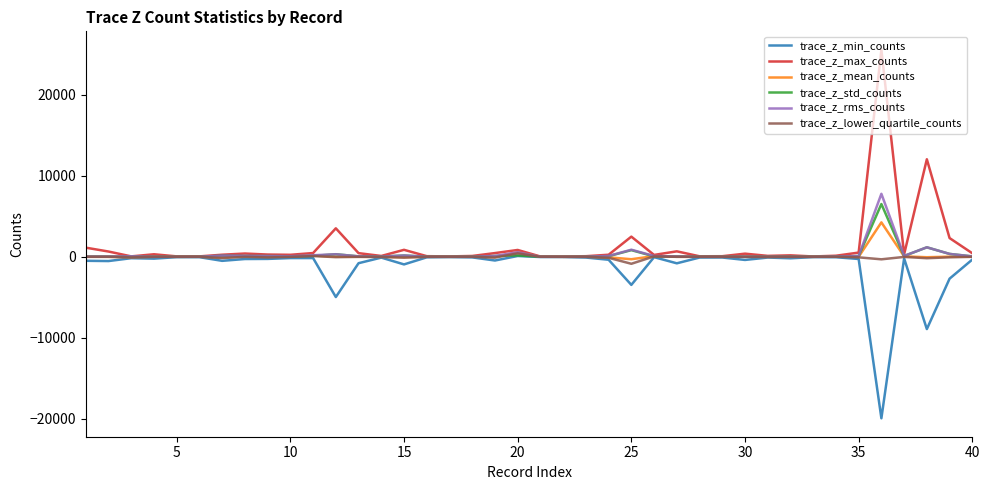

Which series has the largest range (max minus min)?

trace_z_max_counts